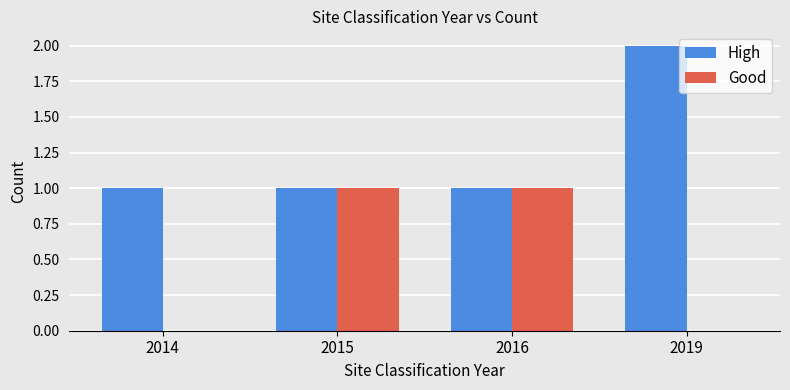

What are all the series names shown in the legend?

High, Good